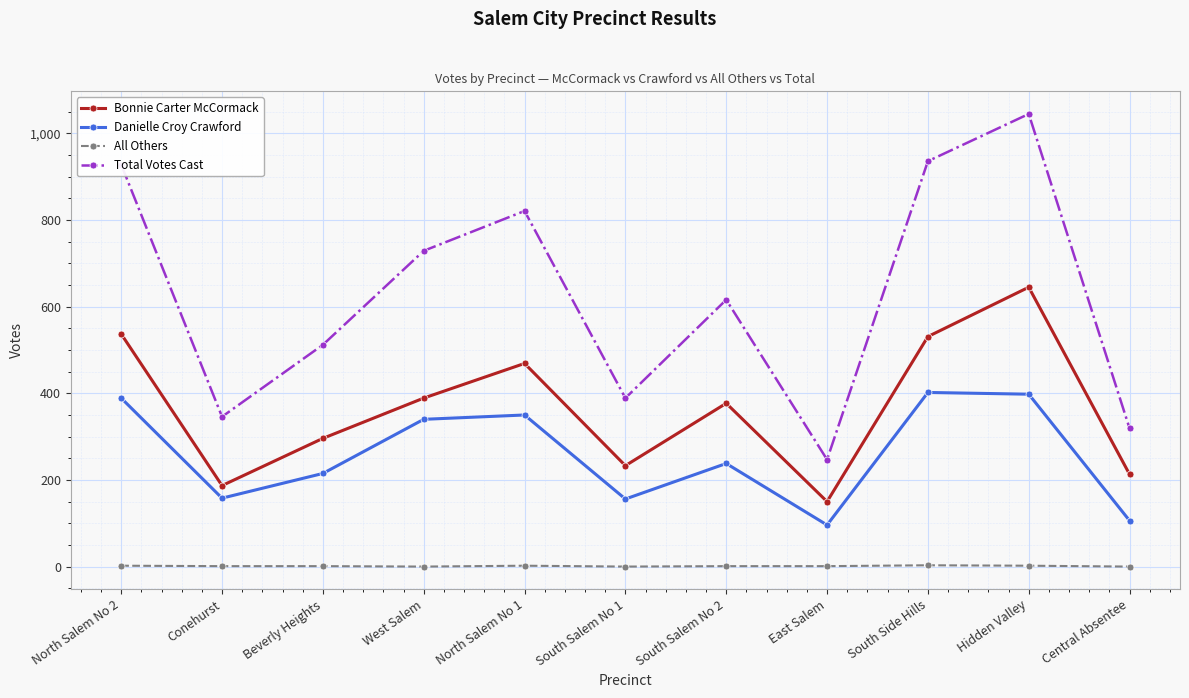

What are all the series names shown in the legend?

Bonnie Carter McCormack, Danielle Croy Crawford, All Others, Total Votes Cast